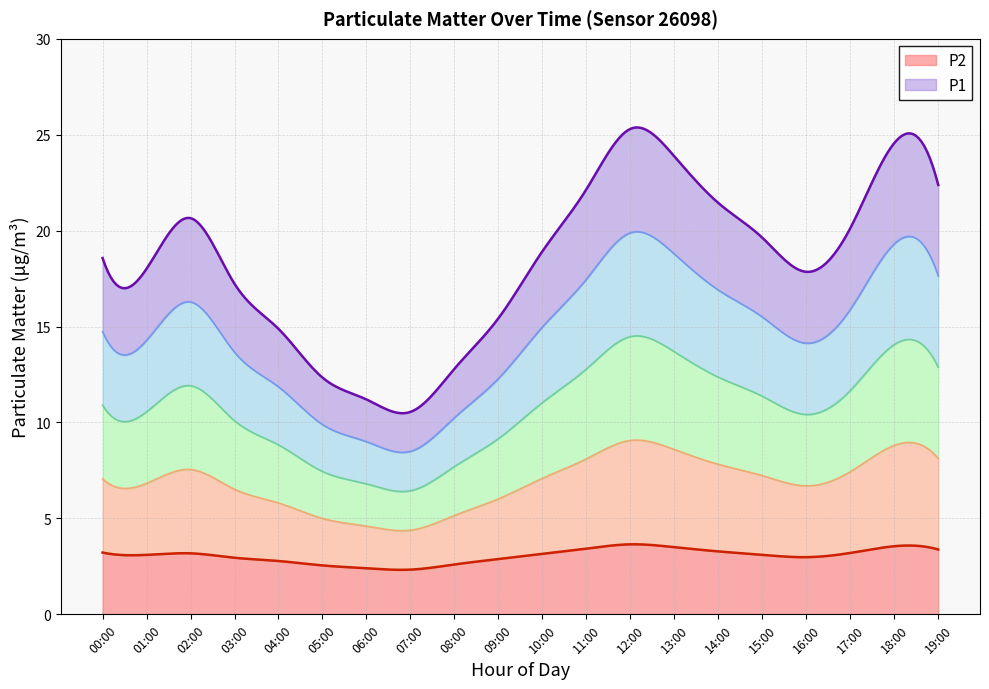

True or false: P2 has more than 1 interior local peaks.

True